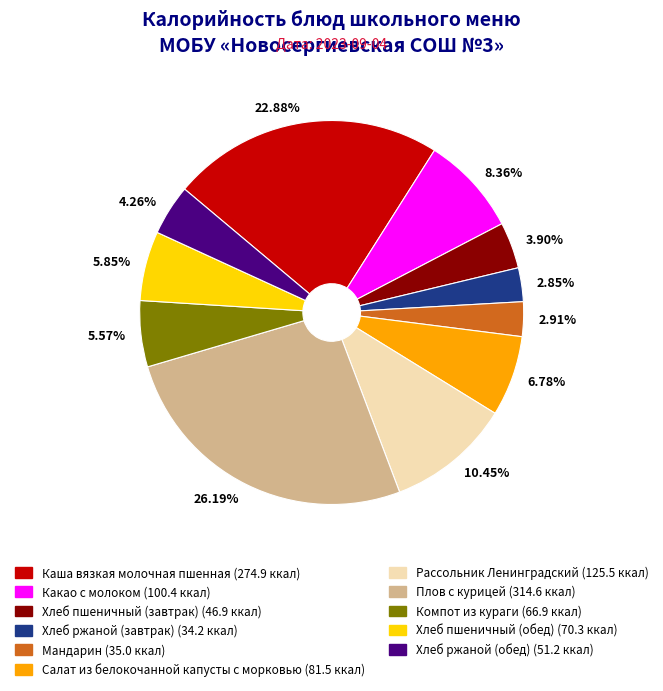

Which has a higher value, 5.57% or 10.45%?

10.45%